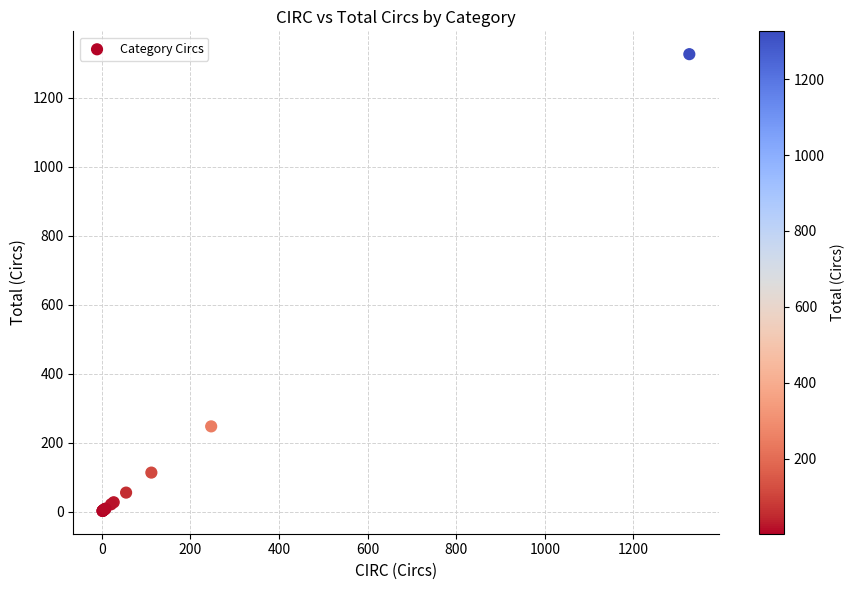

What Y value in the scatter plot is closest to 664?

247